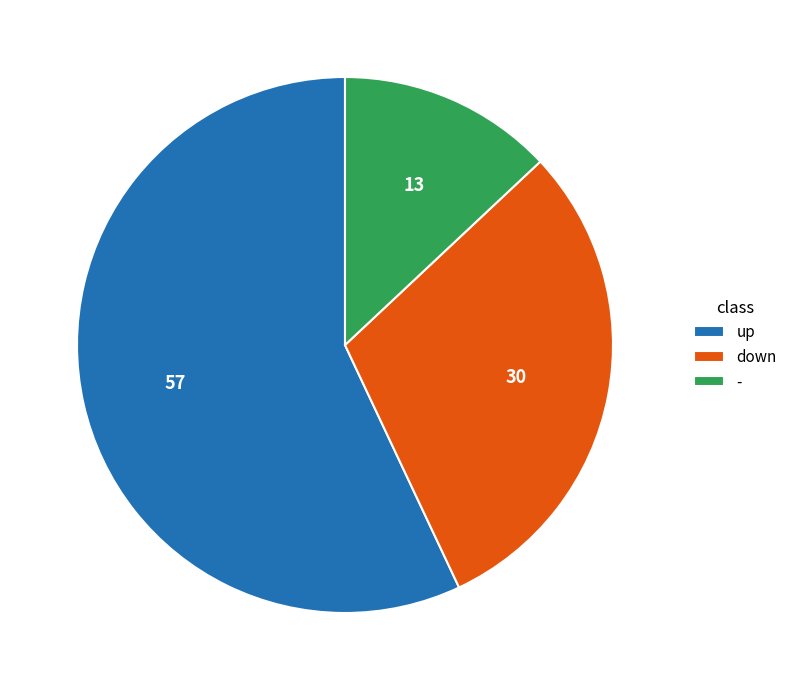

Rank the categories by value from highest to lowest.

up, down, -